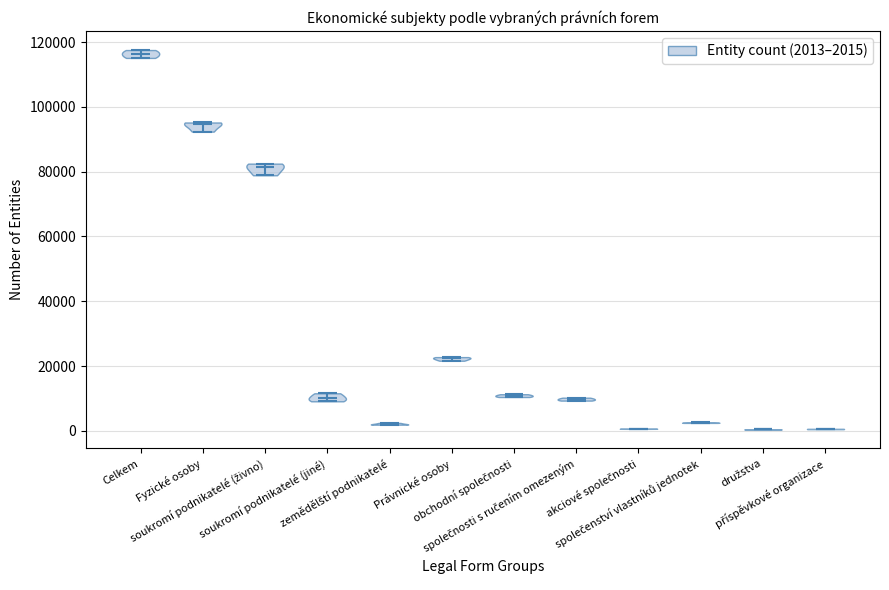

Reading left to right, read every violin against the y-axis: where its median line is, and the lowest and highest points it reaches. The values are not printed on the chart, so give them approximately, as read against the axis.

Celkem: median line 116000, lowest point 116000, highest point 118000
Fyzické osoby: median line 94000, lowest point 92000, highest point 96000
soukromí podnikatelé (živno): median line 82000, lowest point 78000, highest point 82000
soukromí podnikatelé (jiné): median line 10000, lowest point 10000, highest point 12000
zemědělští podnikatelé: median line 2000, lowest point 2000, highest point 2000
Právnické osoby: median line 22000, lowest point 22000, highest point 22000
obchodní společnosti: median line 10000, lowest point 10000, highest point 12000
společnosti s ručením omezeným: median line 10000, lowest point 10000, highest point 10000
akciové společnosti: median line 0, lowest point 0, highest point 0
společenství vlastníků jednotek: median line 2000, lowest point 2000, highest point 2000
družstva: median line 0, lowest point 0, highest point 0
příspěvkové organizace: median line 0, lowest point 0, highest point 0